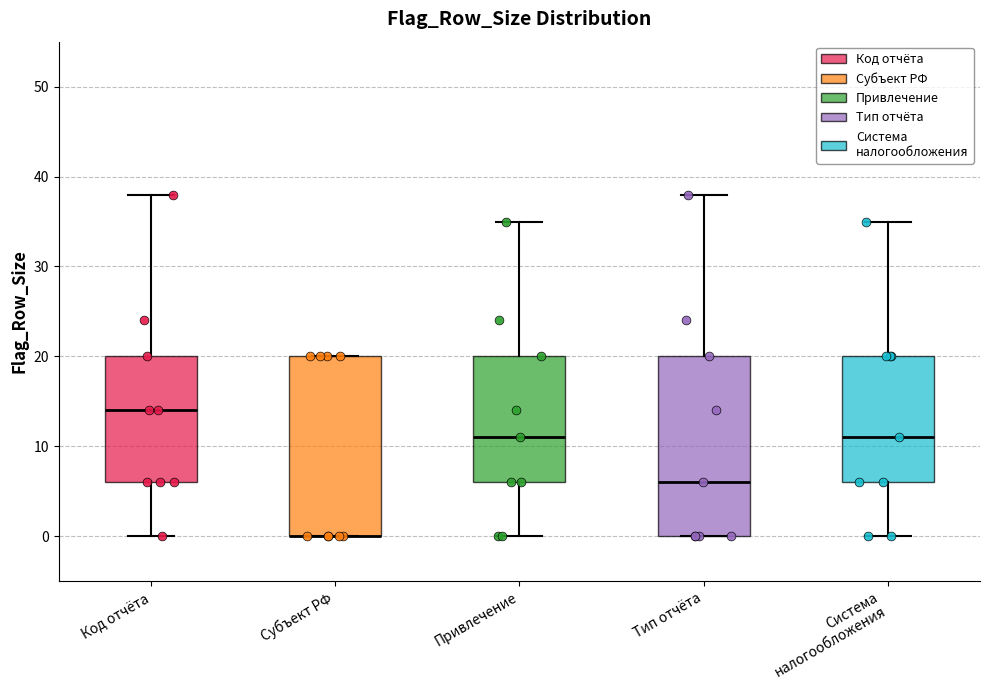

Reading left to right, transcribe this box plot: for each box, give where its median line is, the range the box spans, and where its two whiskers end, as read against the y-axis. The values are not printed on the chart, so give them approximately, as read against the axis.

Код отчёта: median 14, box 6 to 20, whiskers 0 to 38
Субъект РФ: median 0 (drawn on the box's lower edge), box 0 to 20, whiskers 0 to 20
Привлечение: median 11, box 6 to 20, whiskers 0 to 35
Тип отчёта: median 6, box 0 to 20, whiskers 0 to 38
Система налогообложения: median 11, box 6 to 20, whiskers 0 to 35